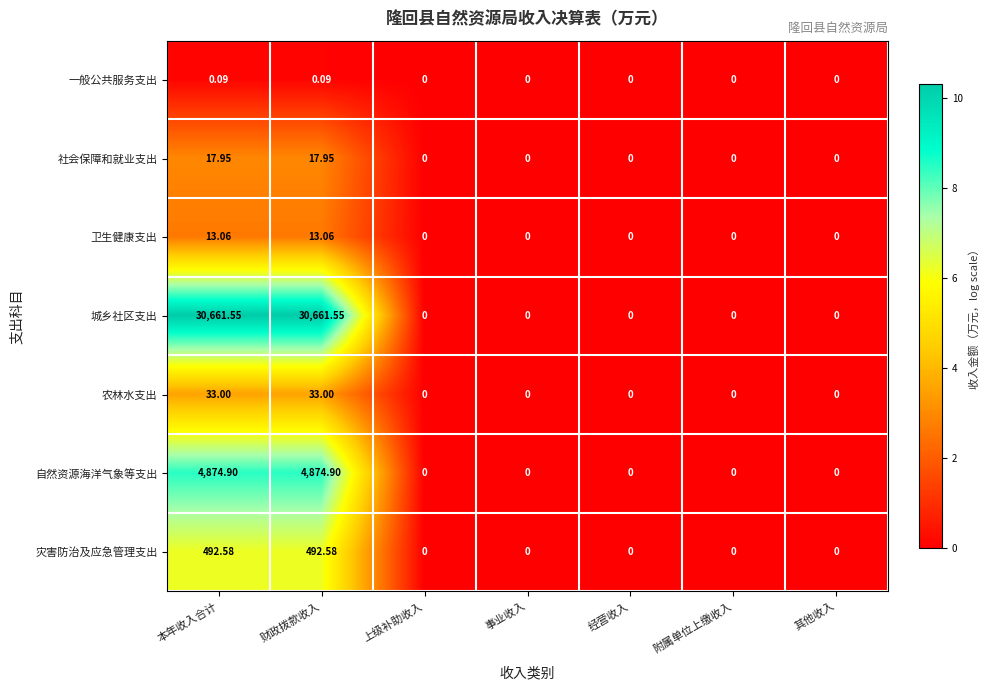

At 财政拨款收入, list the series in order from smallest to largest.

一般公共服务支出, 卫生健康支出, 社会保障和就业支出, 农林水支出, 灾害防治及应急管理支出, 自然资源海洋气象等支出, 城乡社区支出